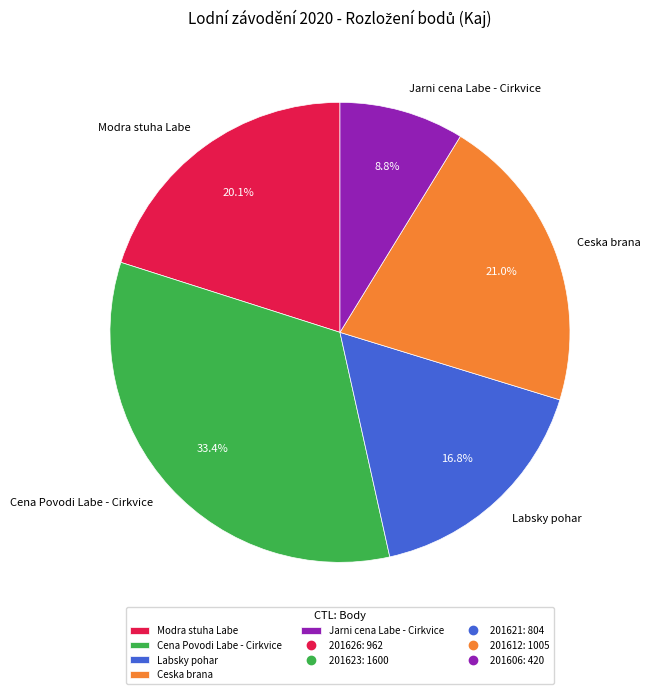

Between Modra stuha Labe and Ceska brana, which is larger?

Ceska brana